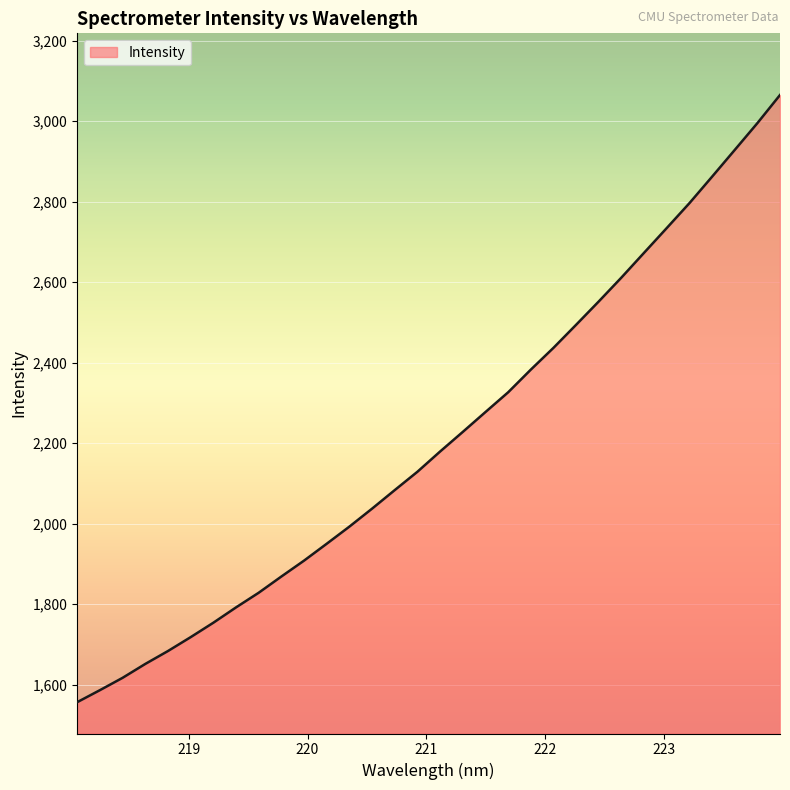

What is the difference between the maximum and minimum values?

1508.8